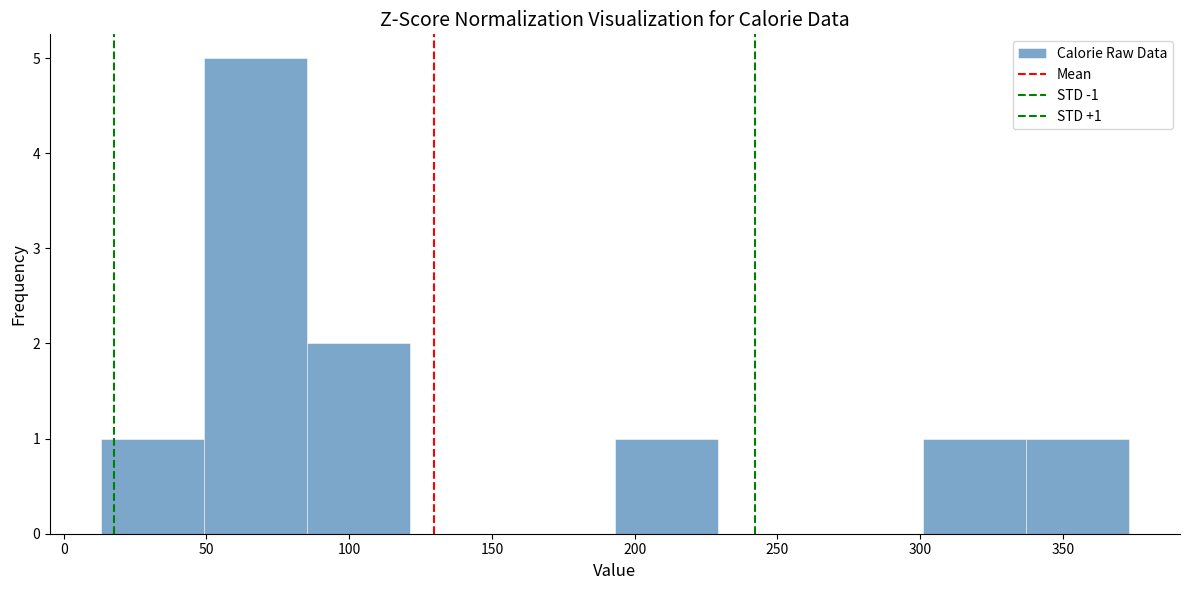

Over which range of the x-axis is the bar tallest?

50 to 85